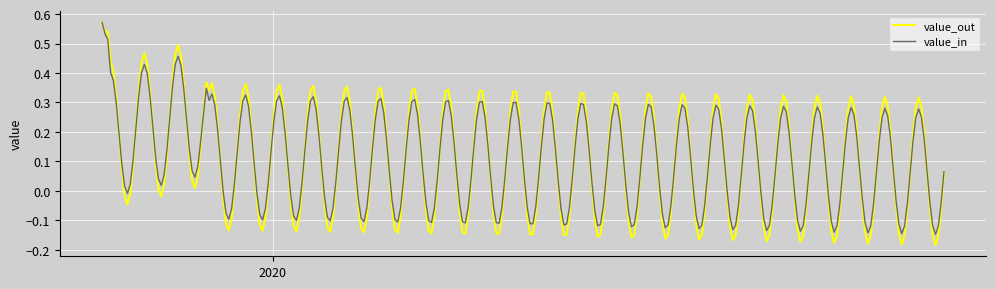

Which series has the largest range (max minus min)?

value_out